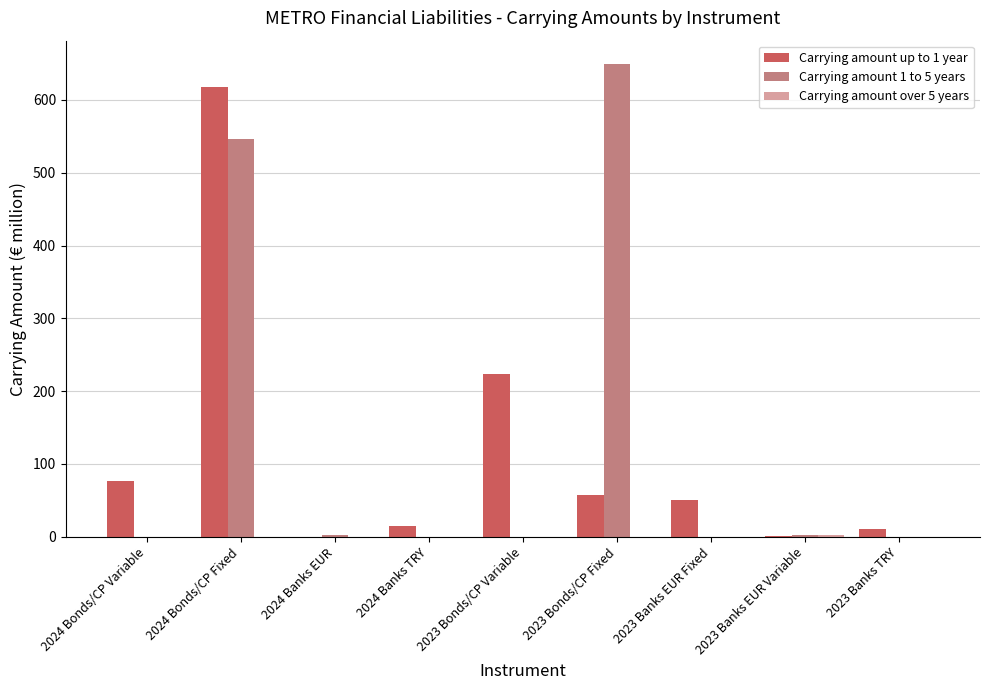

Which label corresponds to the largest value in the chart?

2023 Bonds/CP Fixed